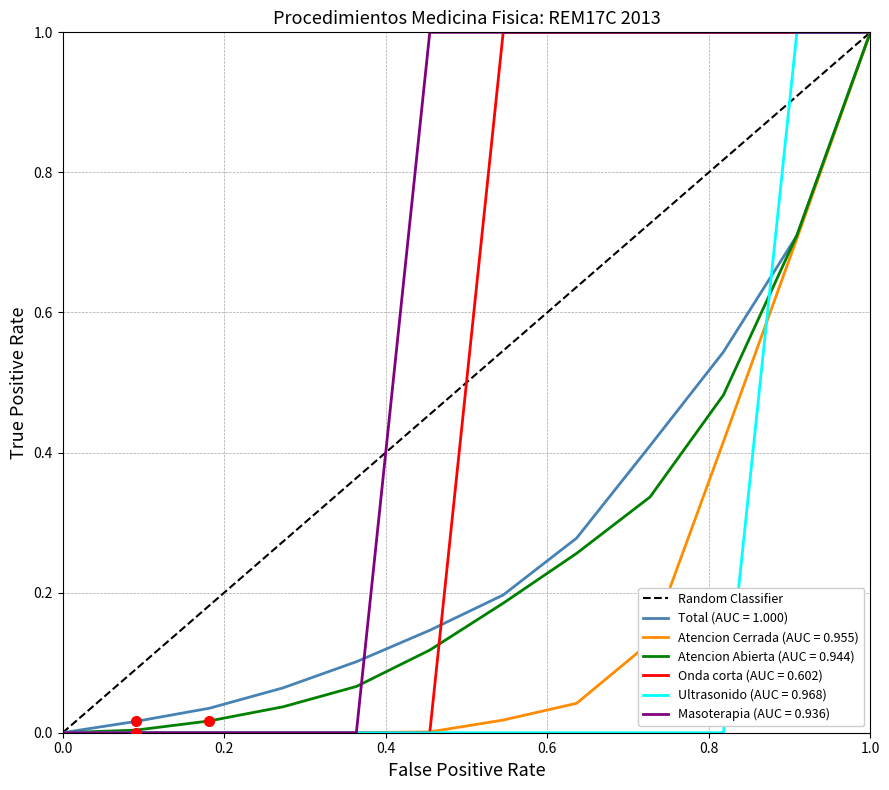

True or false: the data shows -1 at 0.0.

False